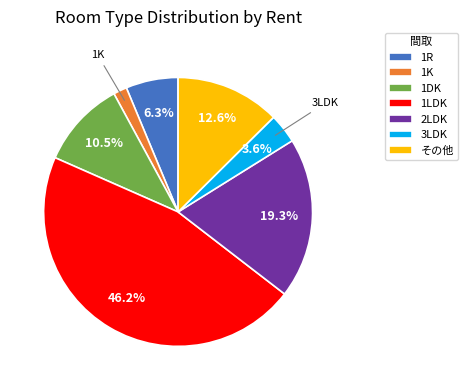

True or false: 1LDK accounts for 18% of the total.

False